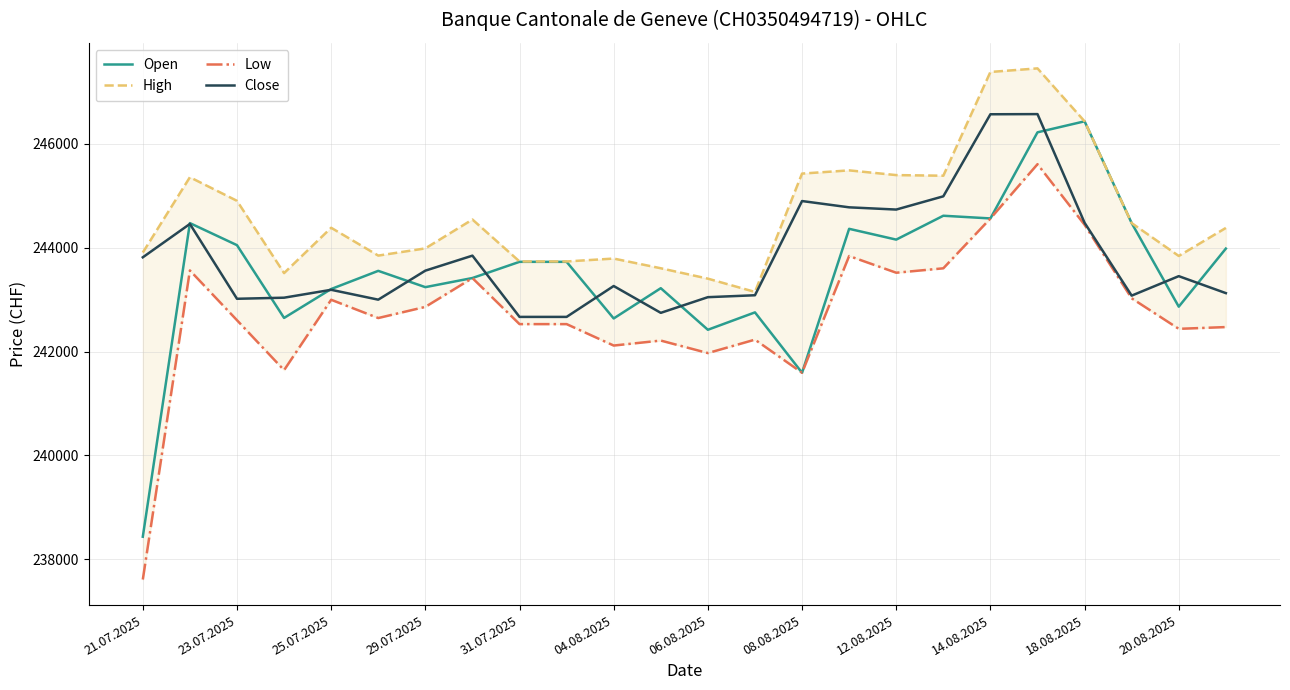

What are all the series names shown in the legend?

Open, High, Low, Close